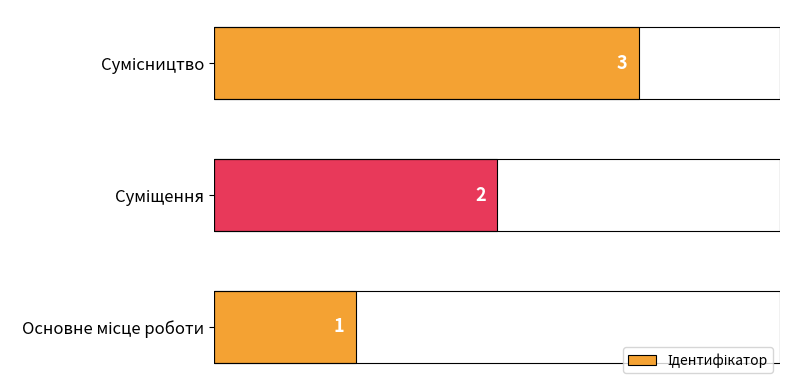

What is the greatest value displayed?

3